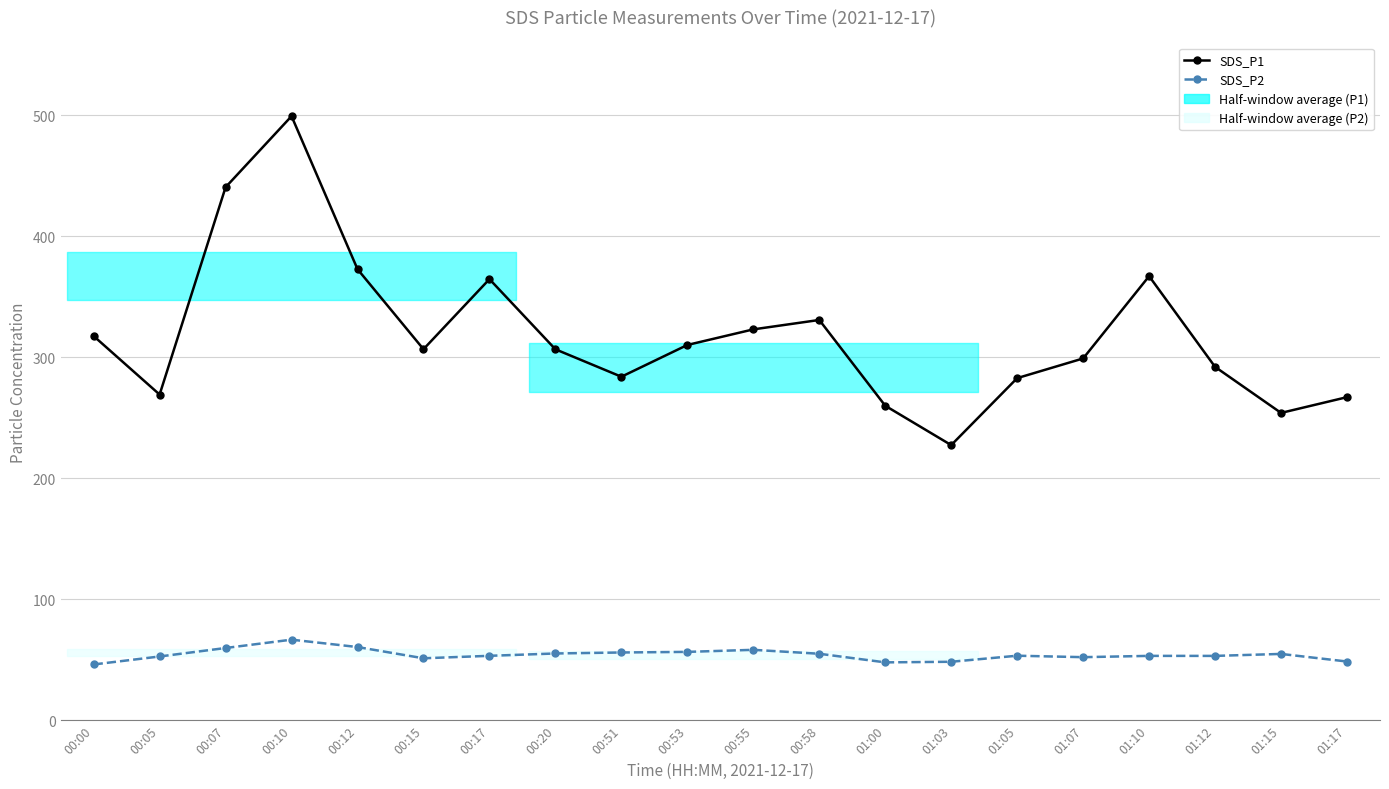

Is it true that SDS_P1 equals 843.7 at 00:10?

False